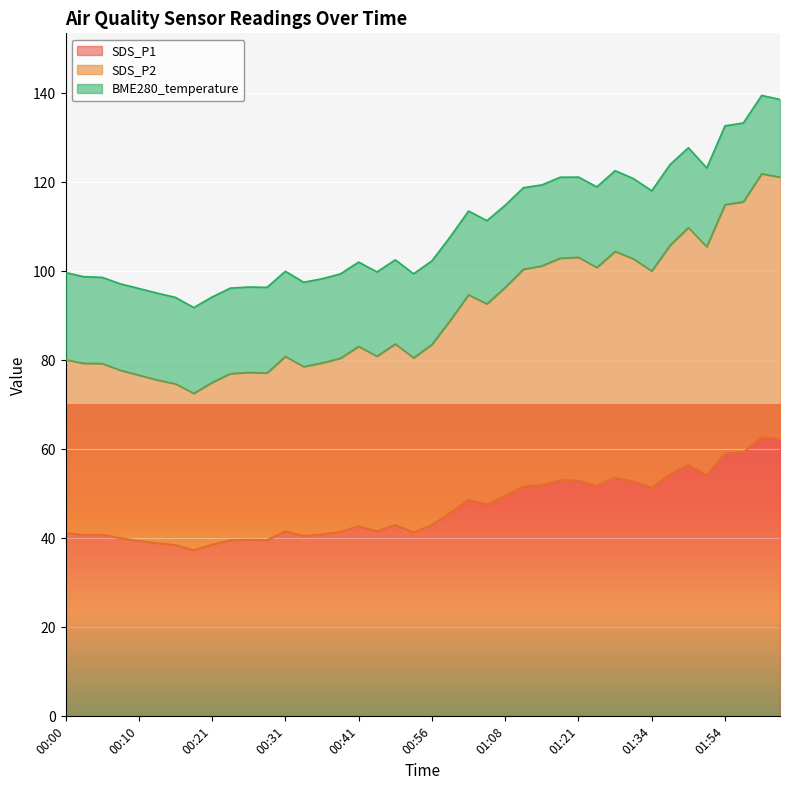

What is the difference between the maximum and minimum values in the SDS_P1 series?

25.4